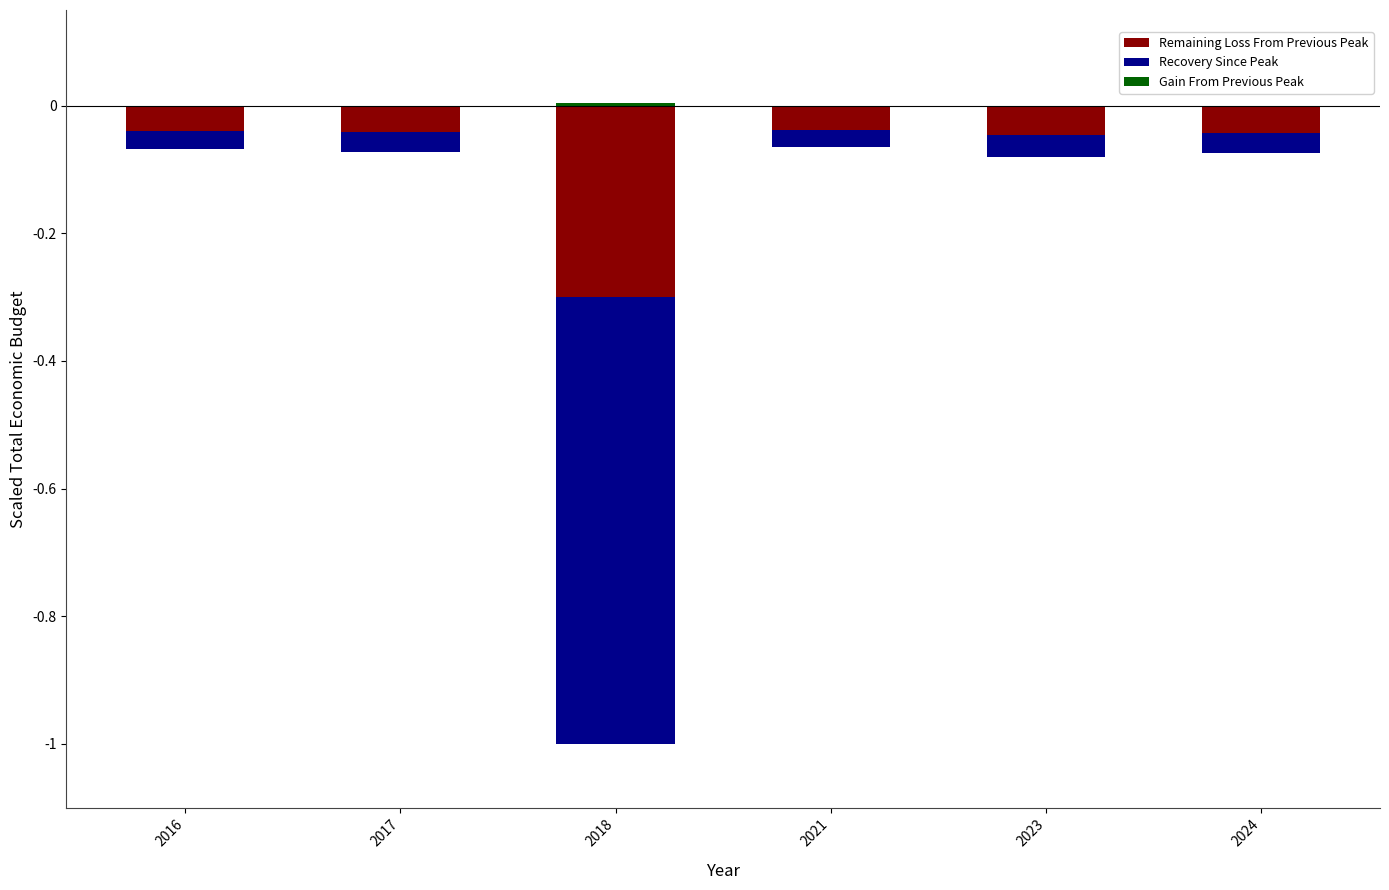

Reading left to right, list all the values displayed in this chart.

Remaining Loss From Previous Peak: 2016=-0.0	2017=-0.0	2018=-0.3	2021=-0.0	2023=-0.0	2024=-0.0
Recovery Since Peak: 2016=-0.0	2017=-0.0	2018=-0.7	2021=-0.0	2023=-0.0	2024=-0.0
Gain From Previous Peak: 2016=0.0	2017=0.0	2018=0.0	2021=0.0	2023=0.0	2024=0.0